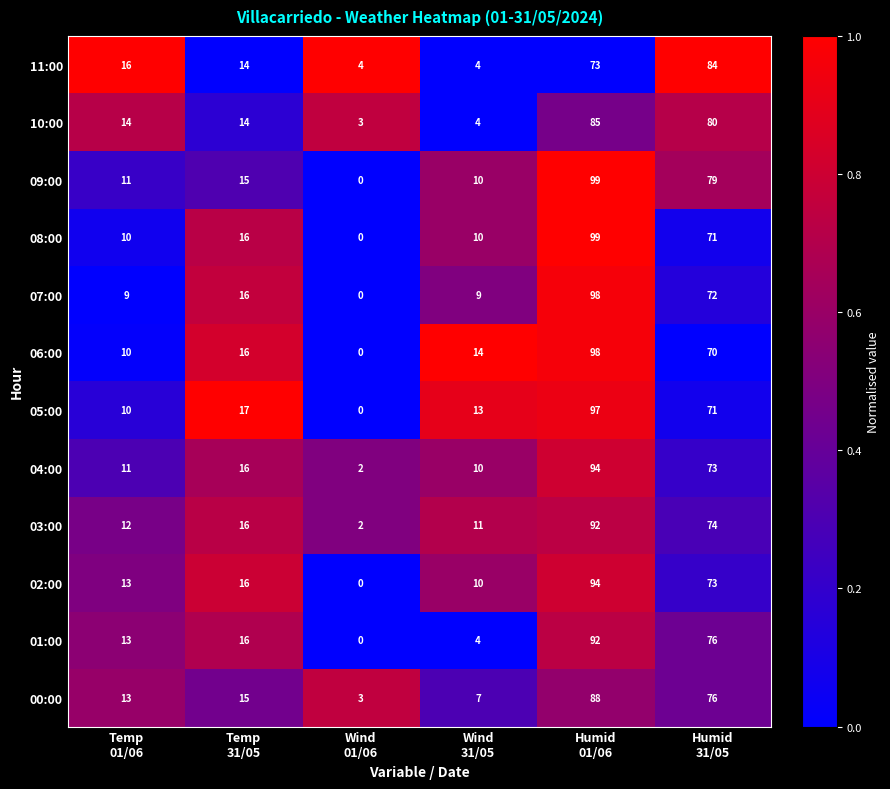

What is the sum of all 04:00 values?

206